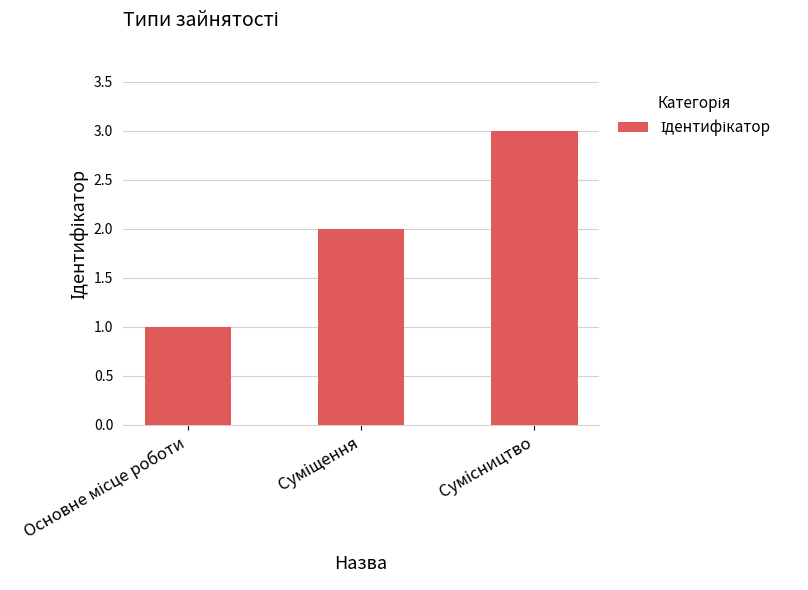

How many distinct data groups are displayed?

1